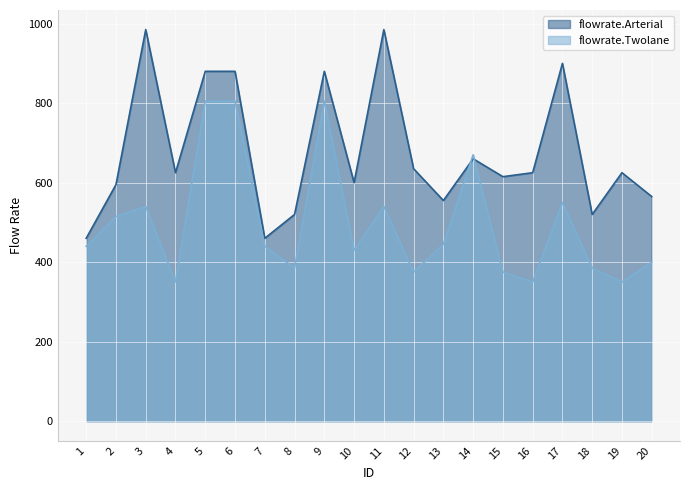

What is the difference between the second highest and second lowest values in the flowrate.Arterial series?

525